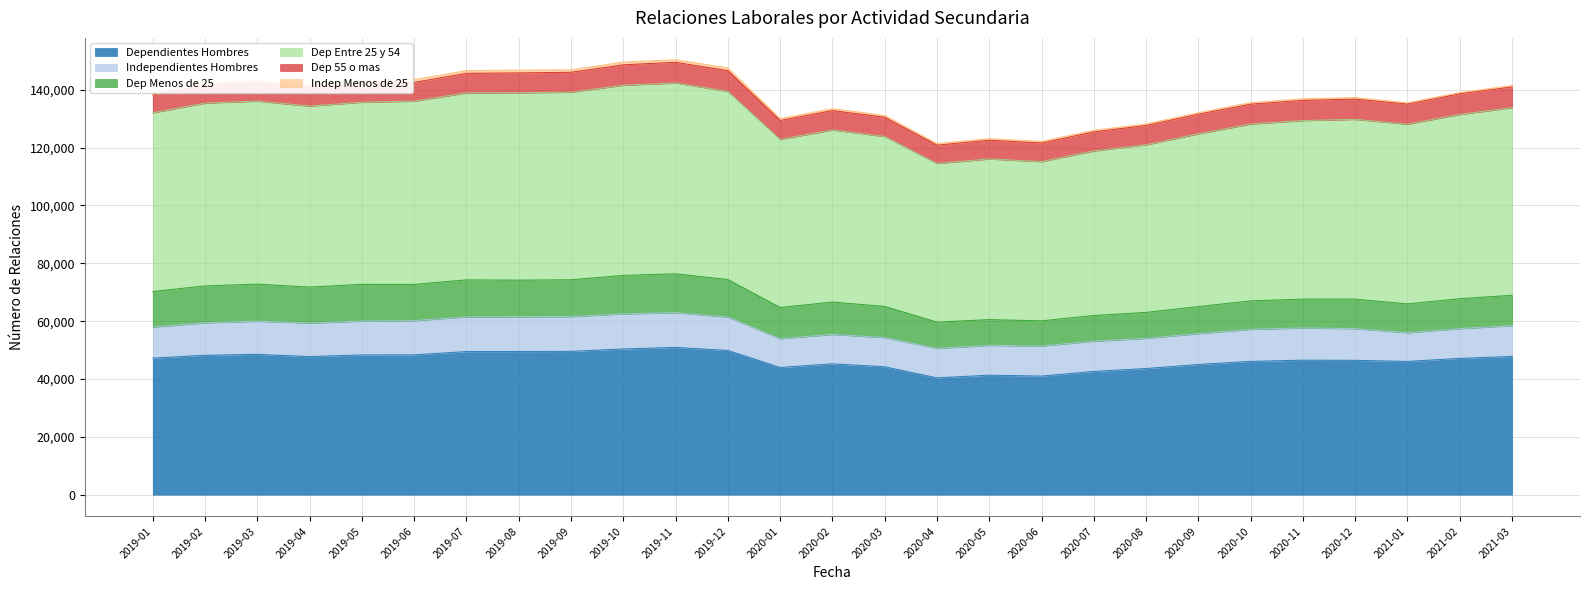

Is it true that Dependientes Hombres equals 42638.9 at 2020-07?

True